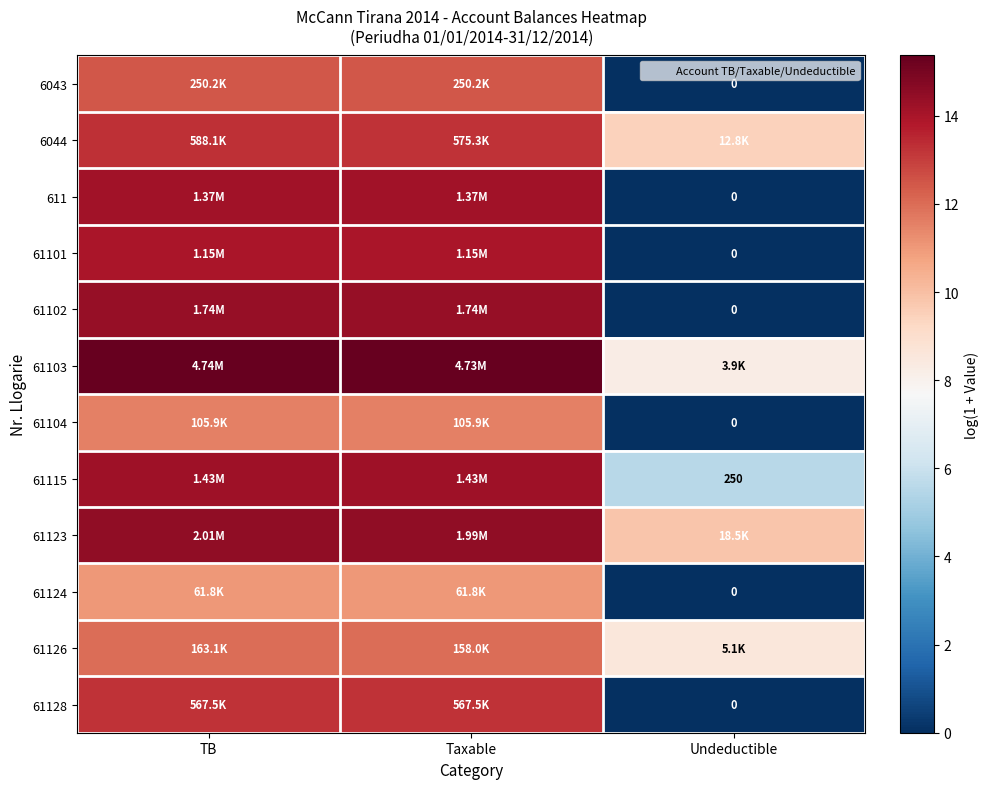

List the labels in order of 61101 value, largest first.

TB, Taxable, Undeductible